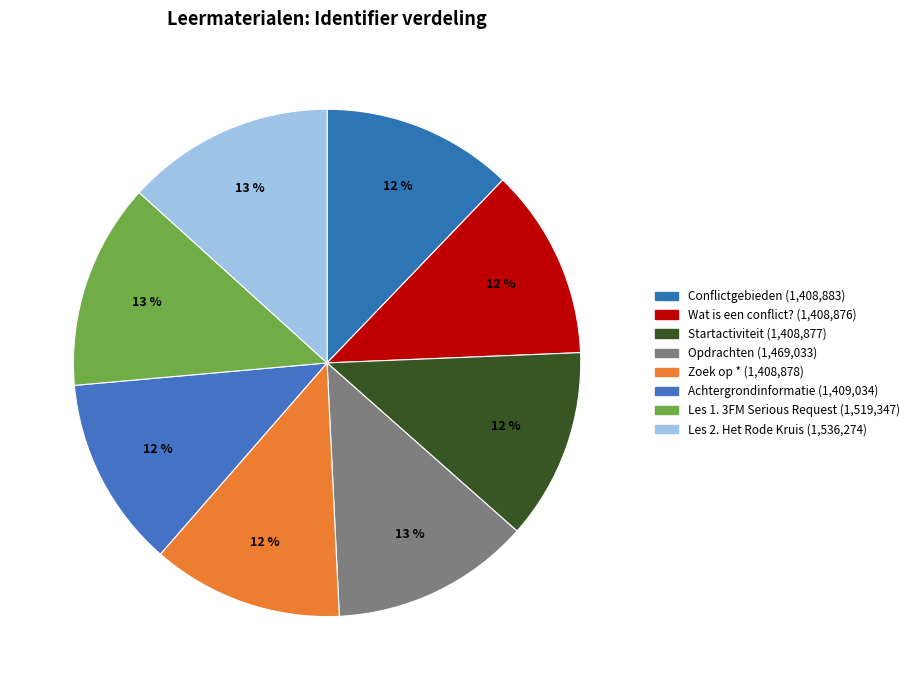

How many slices are in this pie chart?

8